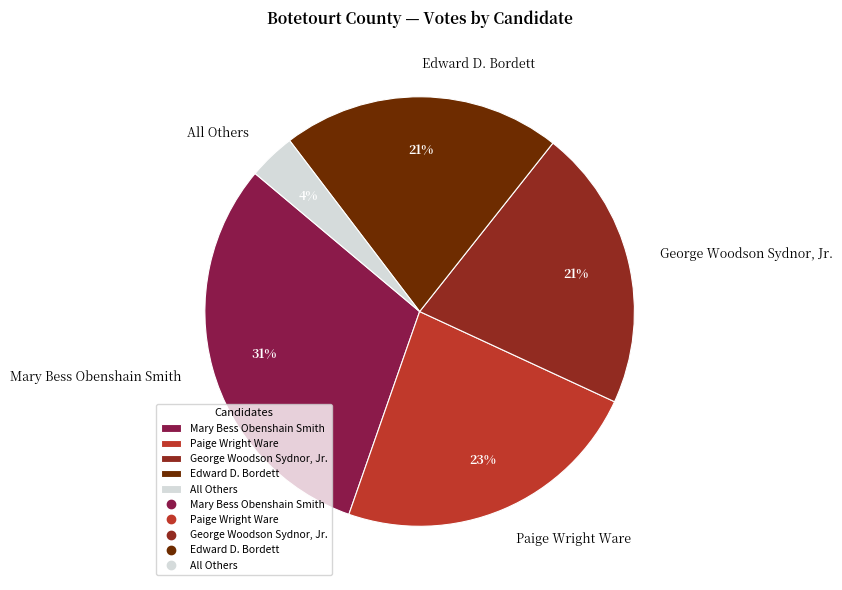

Count the number of slices in the pie.

5